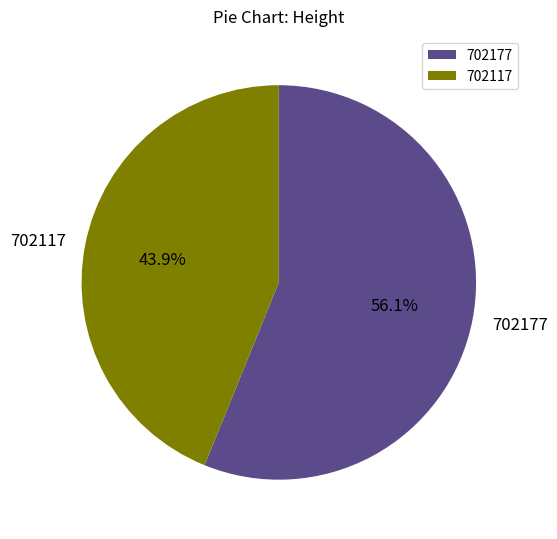

What is the largest slice in the pie chart?

702177